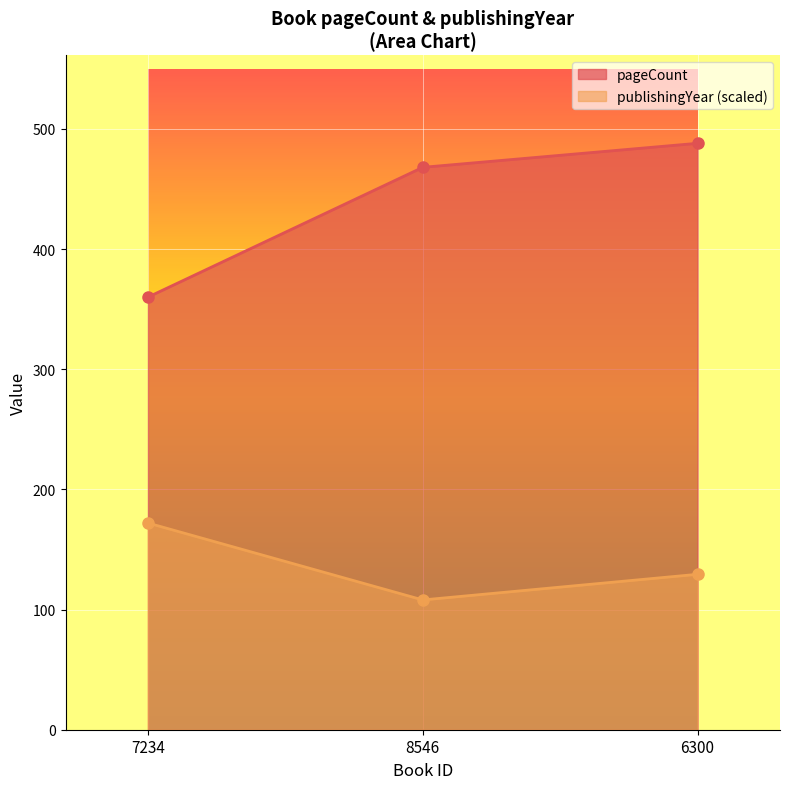

Reading right to left, extract all data points from this chart.

pageCount: 6300=488.0	8546=468.0	7234=360.0
publishingYear: 6300=129.3	8546=108.0	7234=172.0